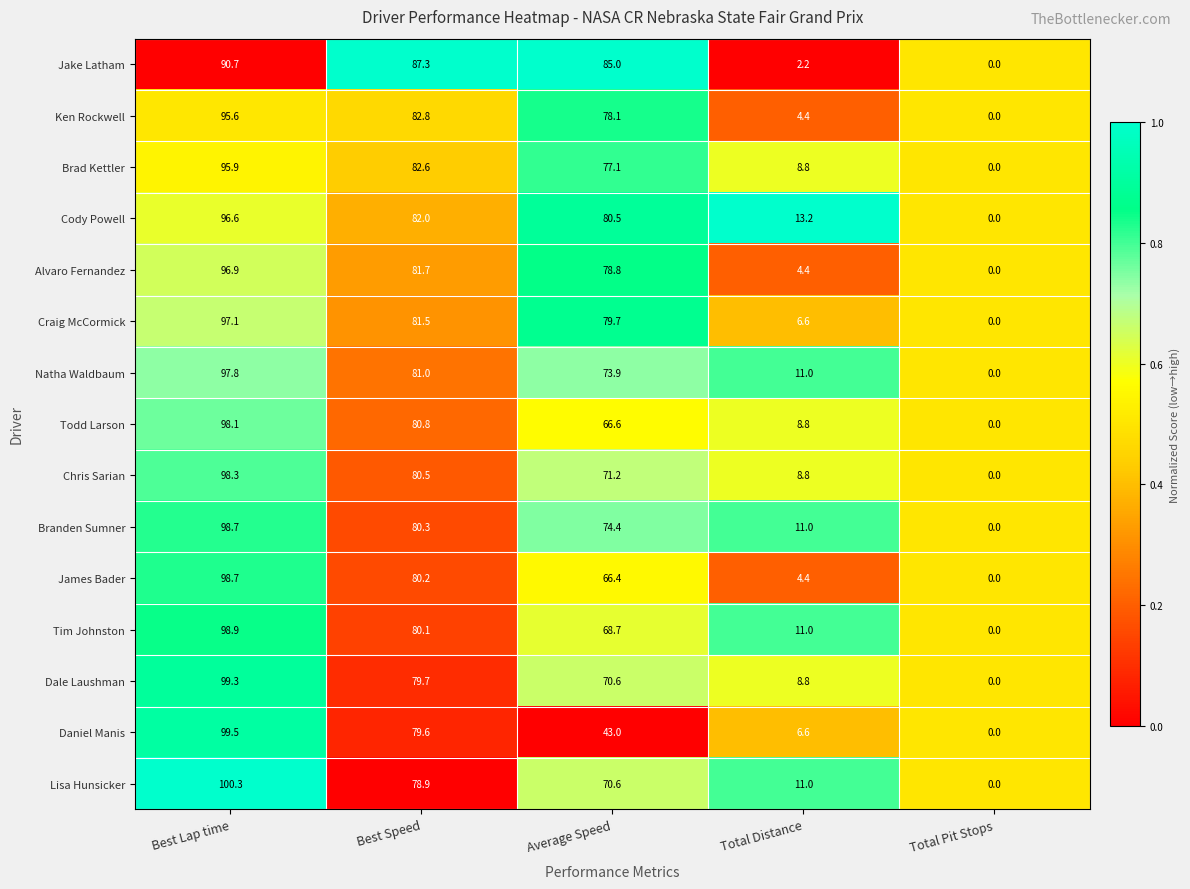

At which label is Todd Larson closest to 49?

Average Speed